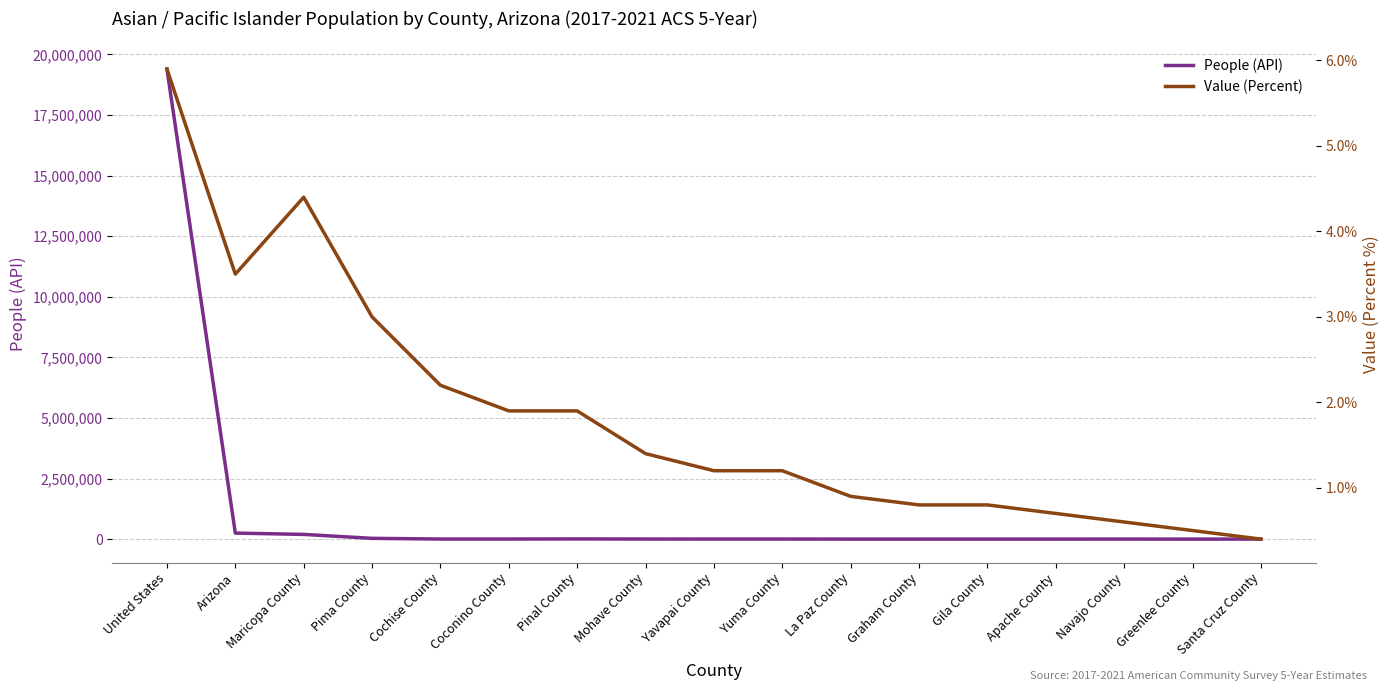

At which category does Value (Percent) reach its first local peak?

Maricopa County